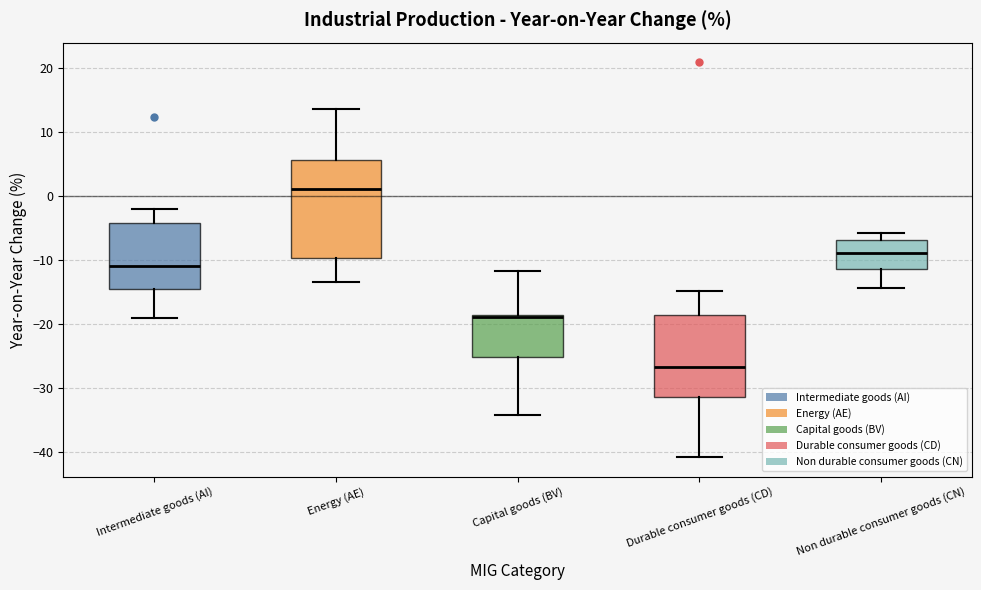

Reading left to right, transcribe this box plot: for each box, give where its median line is, the range the box spans, and where its two whiskers end, as read against the y-axis. The values are not printed on the chart, so give them approximately, as read against the axis.

Intermediate goods (AI): median -11, box -15 to -4, whiskers -19 to -2
Energy (AE): median 1, box -10 to 6, whiskers -14 to 13
Capital goods (BV): median -19 (just below the box's upper edge), box -25 to -19, whiskers -34 to -12
Durable consumer goods (CD): median -27, box -31 to -19, whiskers -41 to -15
Non durable consumer goods (CN): median -9, box -11 to -7, whiskers -14 to -6